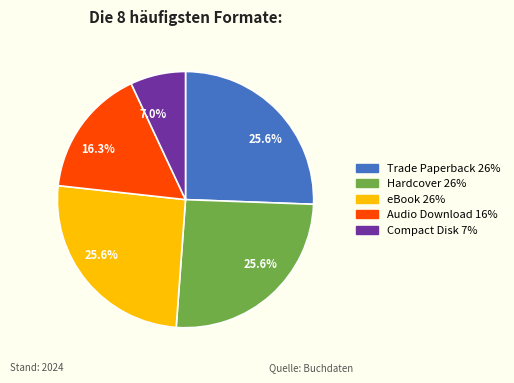

Do Audio Download and Trade Paperback together represent more than half of the pie?

No